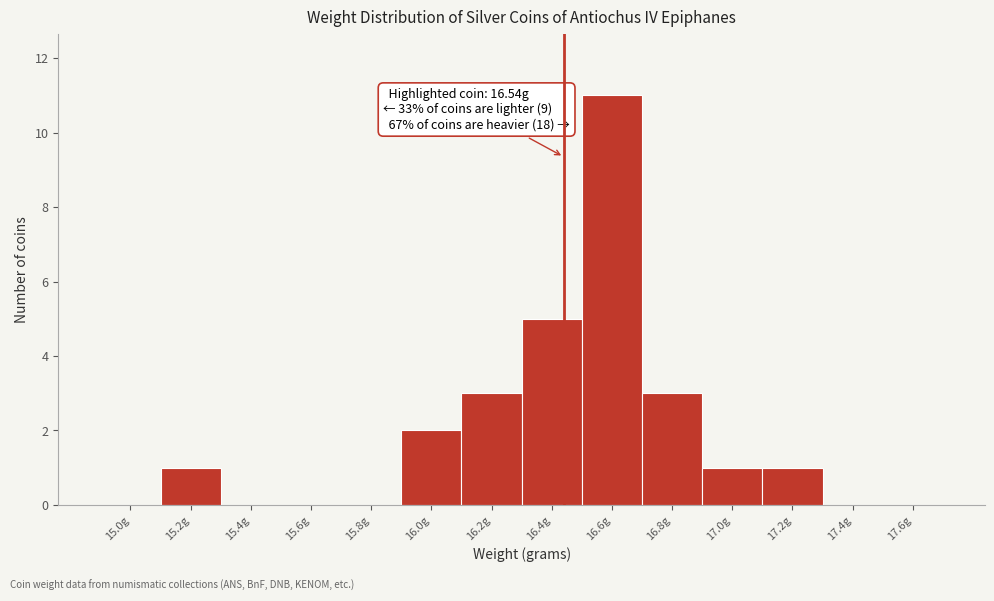

Reading left to right, what are all the values shown in this chart?

15.0g=0	15.2g=1	15.4g=0	15.6g=0	15.8g=0	16.0g=2	16.2g=3	16.4g=5	16.6g=11	16.8g=3	17.0g=1	17.2g=1	17.4g=0	17.6g=0